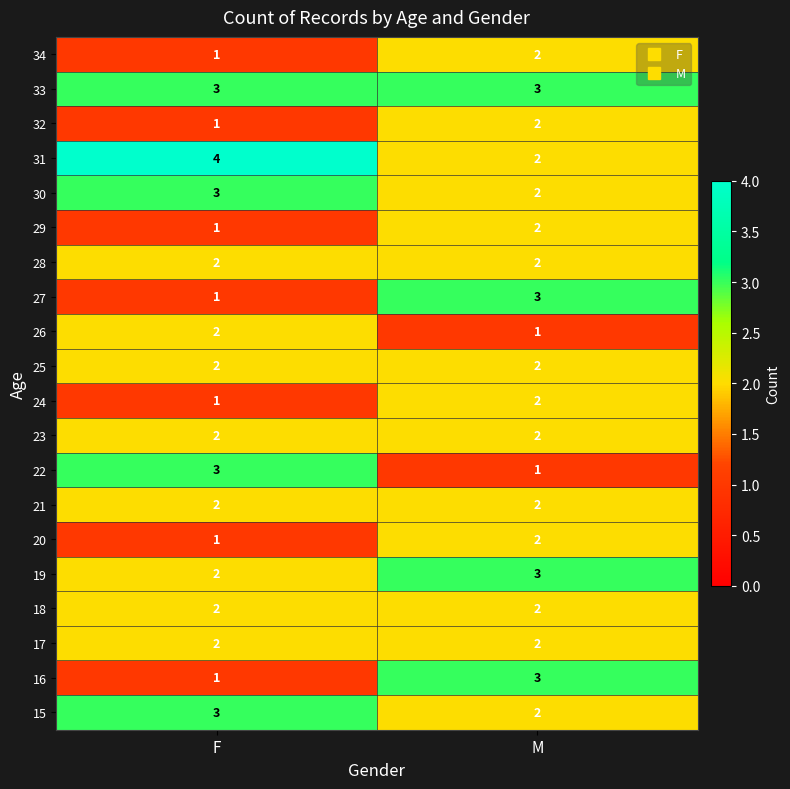

What is the highest value of the 33 series?

3